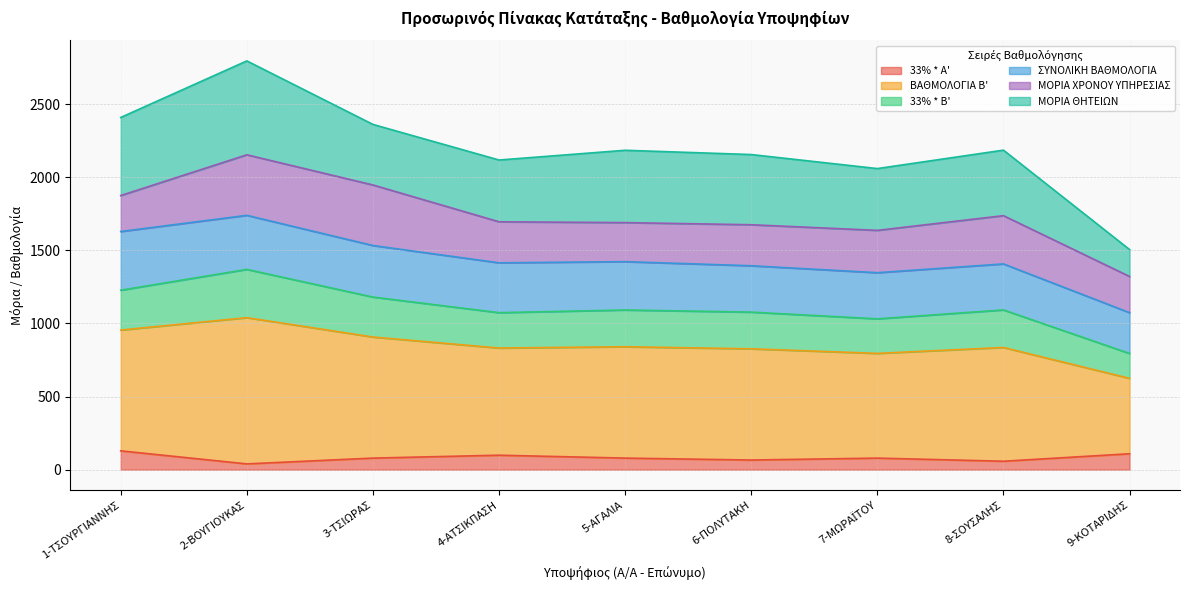

What is the highest value of the 33% * A' series?

128.7